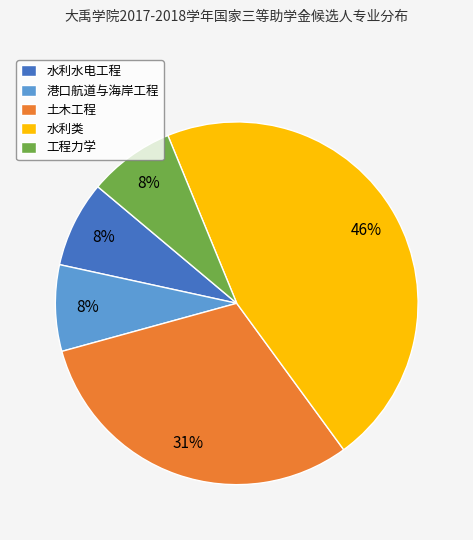

Count the number of slices in the pie.

5